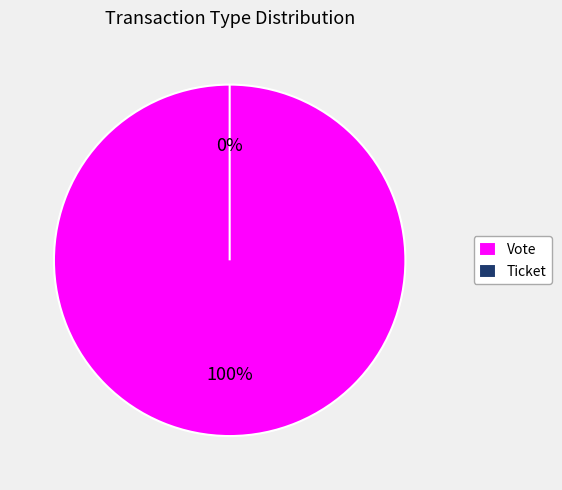

To the nearest percent, what portion does Vote represent?

100%